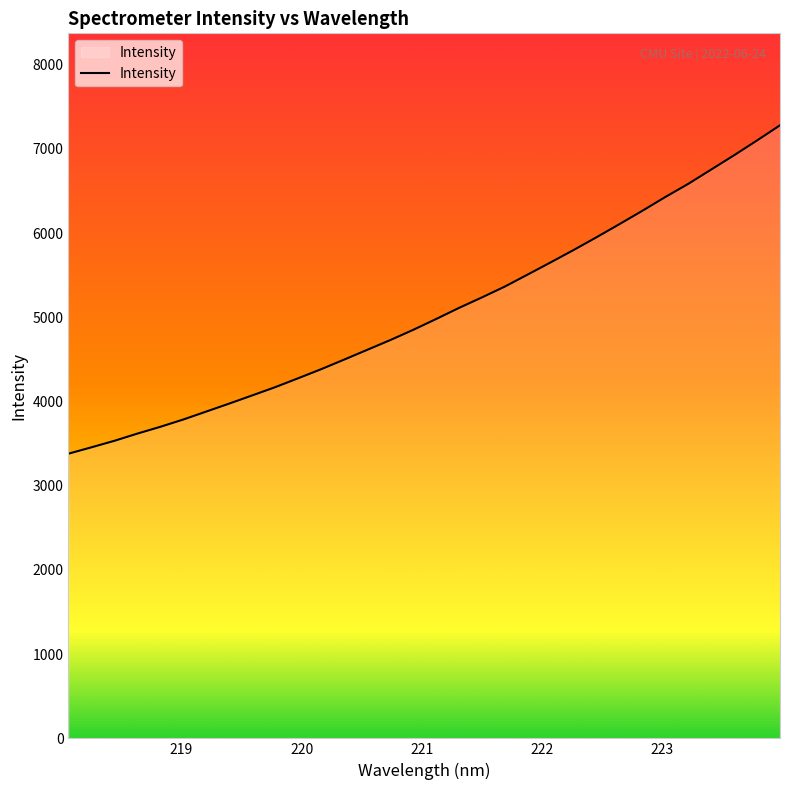

What is the maximum value shown in the chart?

7281.5